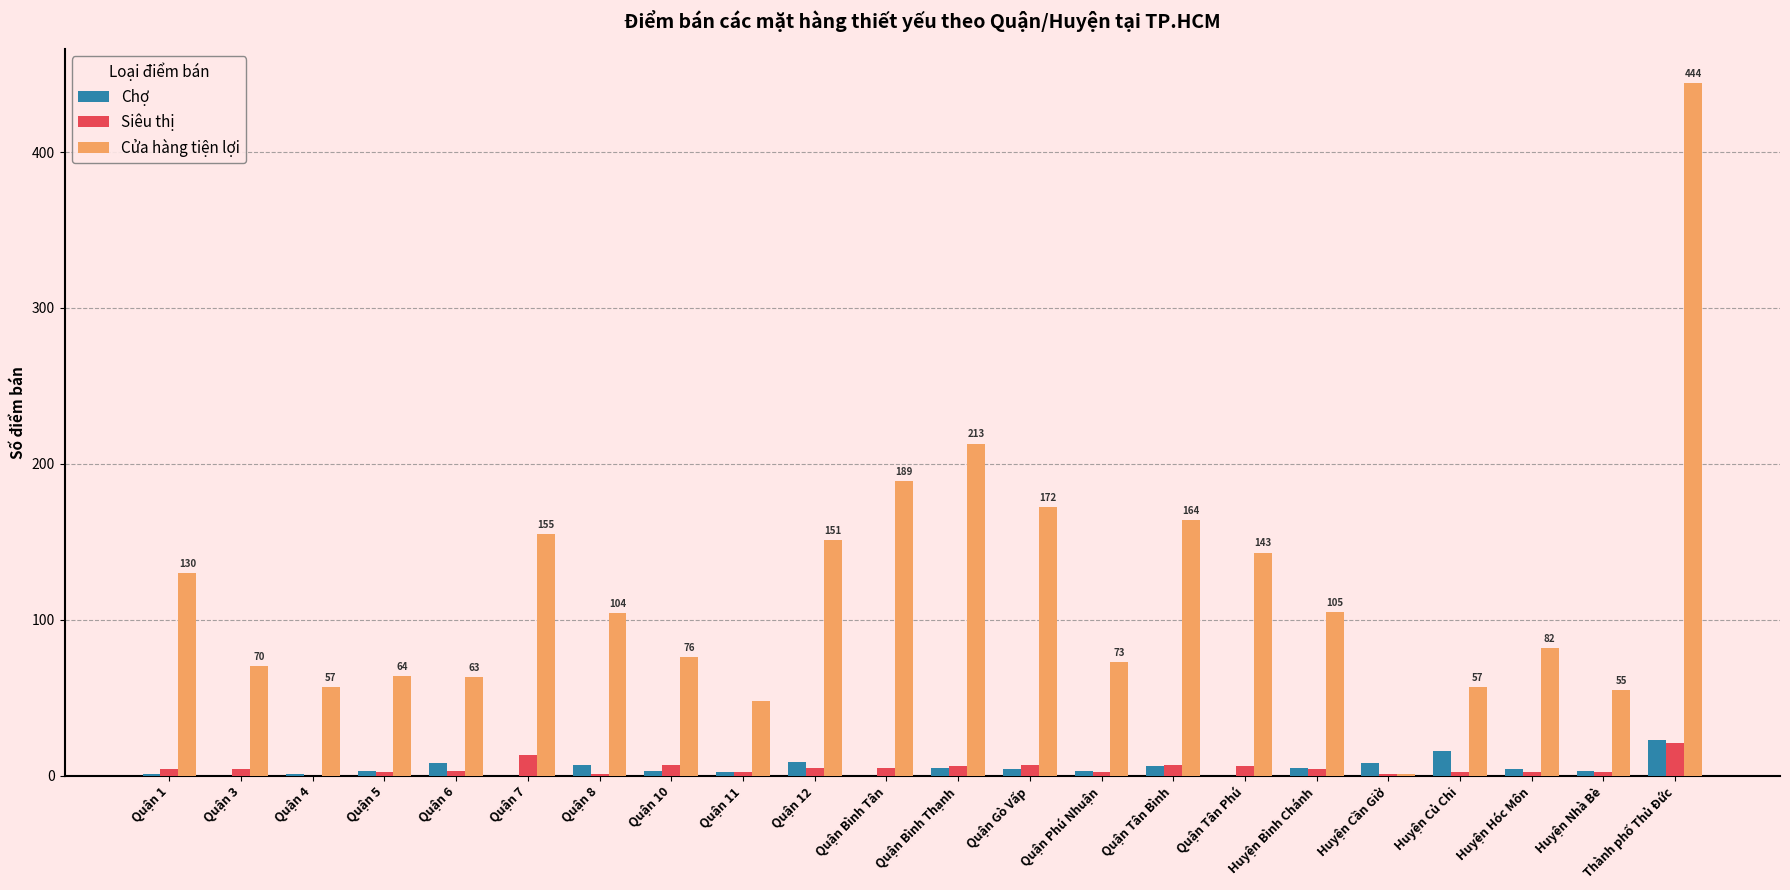

What is the total value across all series at Quận 7?

168